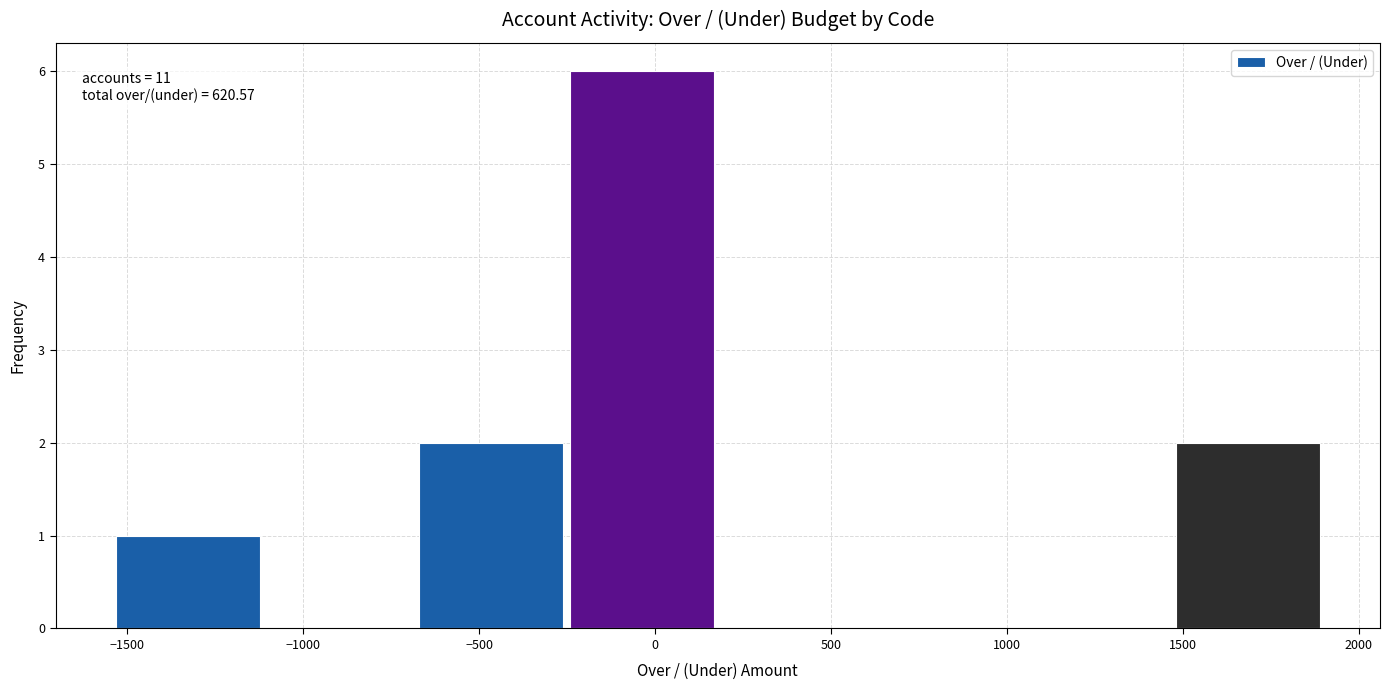

Over which range of the x-axis is the bar tallest?

-250 to 200